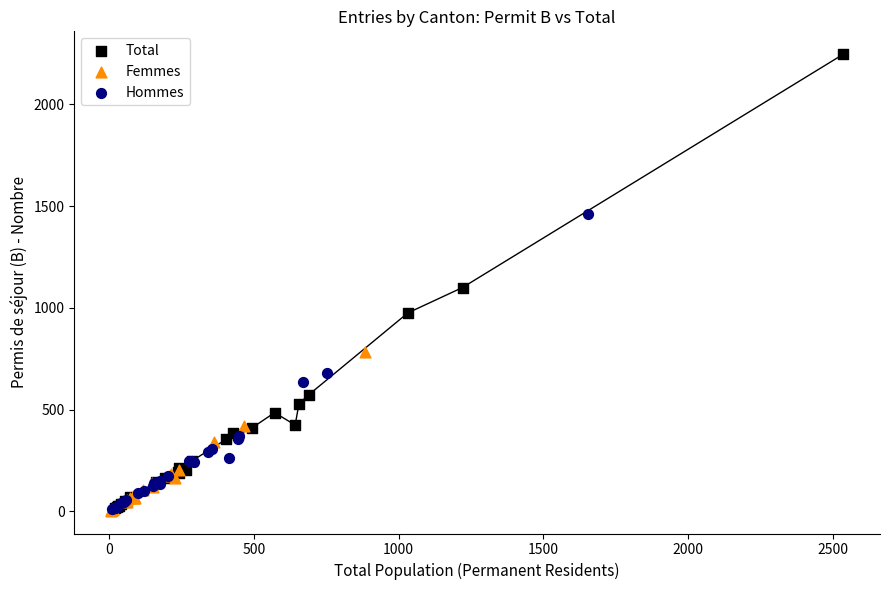

Which series has the largest Y range (max minus min)?

Total